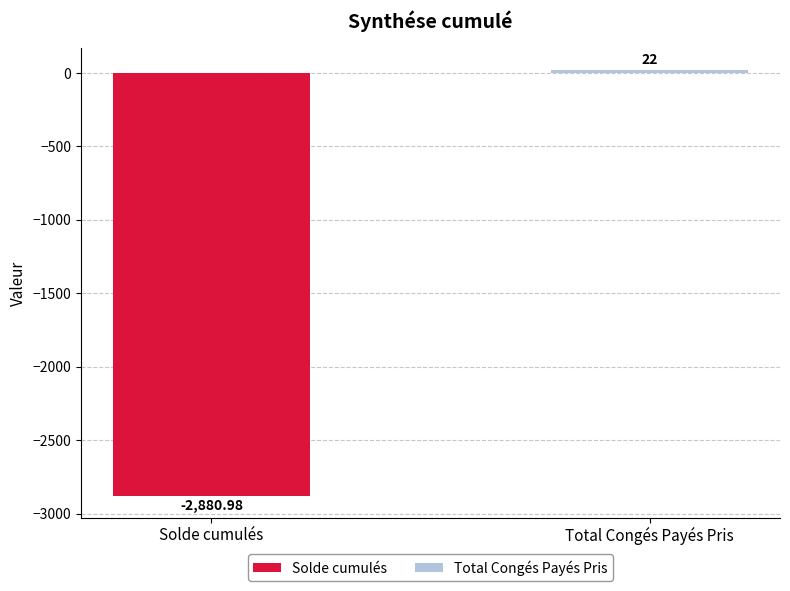

True or false: the data shows -1147.4 at Solde cumulés.

False